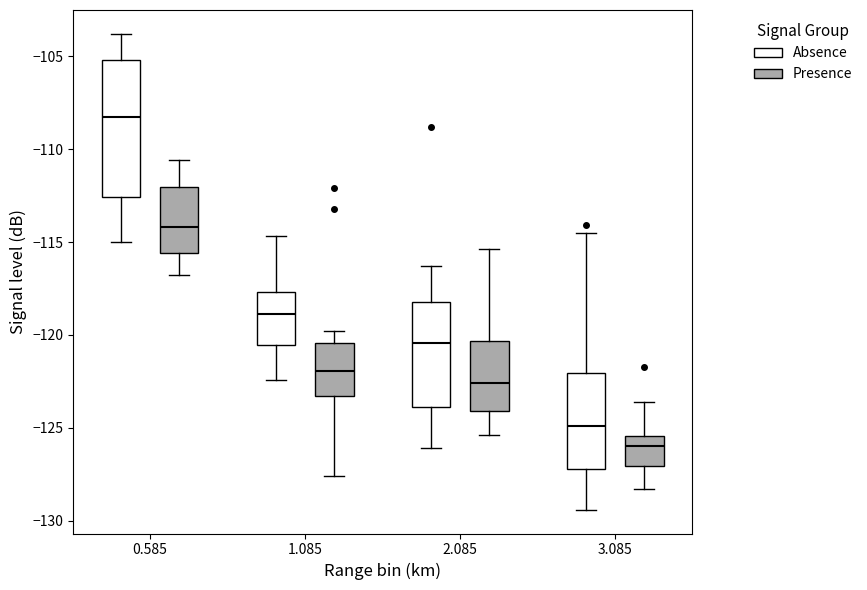

Comparing the boxes themselves (not the whiskers), which one is the tallest?

0.585 (Absence)